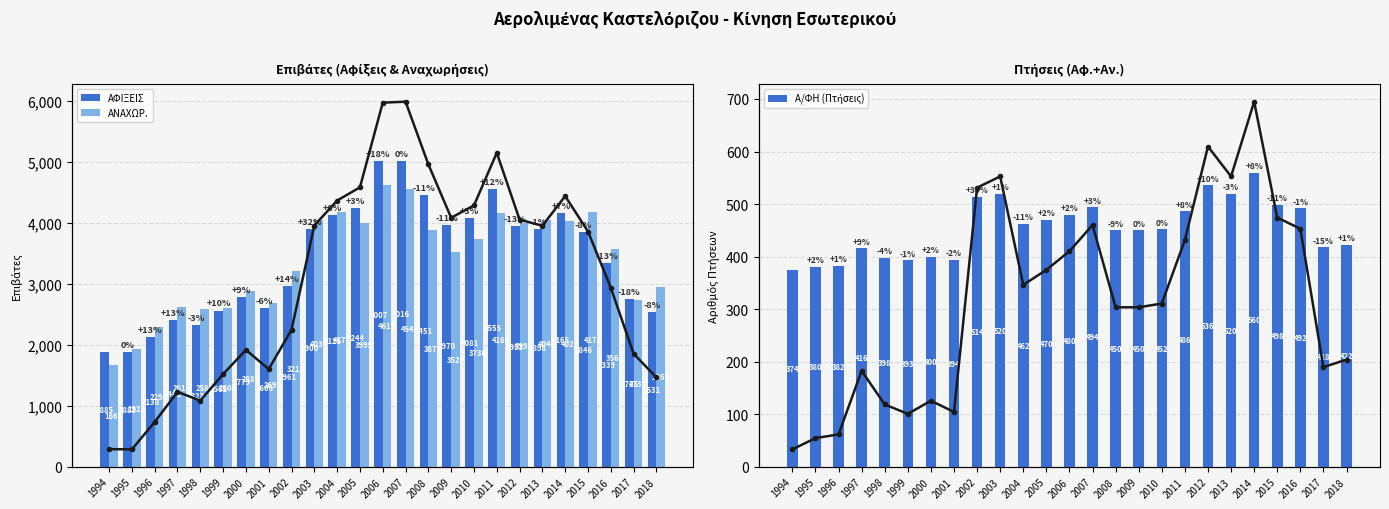

Reading left to right, what are all the values shown in this chart?

ΑΦΙΞΕΙΣ: 1885	1883	2130	2401	2322	2561	2779	2606	2961	3900	4125	4244	5007	5016	4451	3970	4081	4555	3953	3898	4165	3846	3339	2745	2531
ΑΝΑΧΩΡ.: 1669	1923	2295	2614	2589	2604	2887	2692	3212	4039	4177	3999	4619	4548	3878	3520	3736	4168	3990	4048	4027	4173	3568	2737	2951
Α/ΦΗ (Πτήσεις): 374	380	382	416	398	393	400	394	514	520	462	470	480	494	450	450	452	486	536	520	560	498	492	418	422
Τάση Αφίξεων: 1885	1883	2130	2401	2322	2561	2779	2606	2961	3900	4125	4244	5007	5016	4451	3970	4081	4555	3953	3898	4165	3846	3339	2745	2531
Τάση Πτήσεων: 374	380	382	416	398	393	400	394	514	520	462	470	480	494	450	450	452	486	536	520	560	498	492	418	422